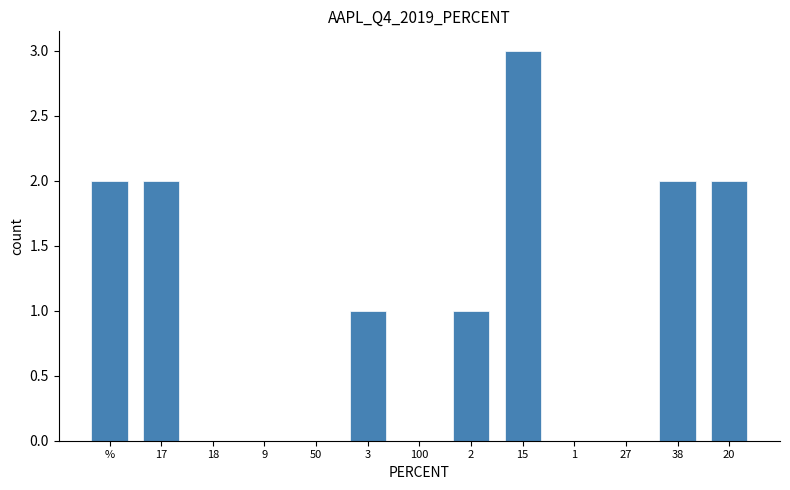

Reading left to right, what are all the values shown in this chart?

%=2	17=2	18=0	9=0	50=0	3=1	100=0	2=1	15=3	1=0	27=0	38=2	20=2